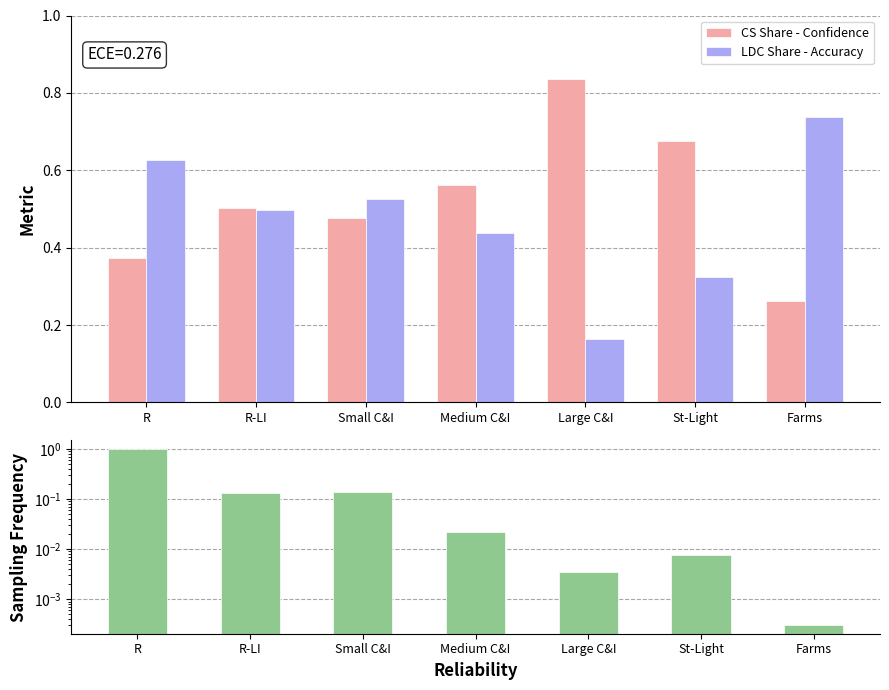

Reading right to left, transcribe all the data shown in this chart.

CS Share - Confidence: 0.3	0.7	0.8	0.6	0.5	0.5	0.4
LDC Share - Accuracy: 0.7	0.3	0.2	0.4	0.5	0.5	0.6
Sampling Frequency: 0.0	0.0	0.0	0.0	0.1	0.1	1.0